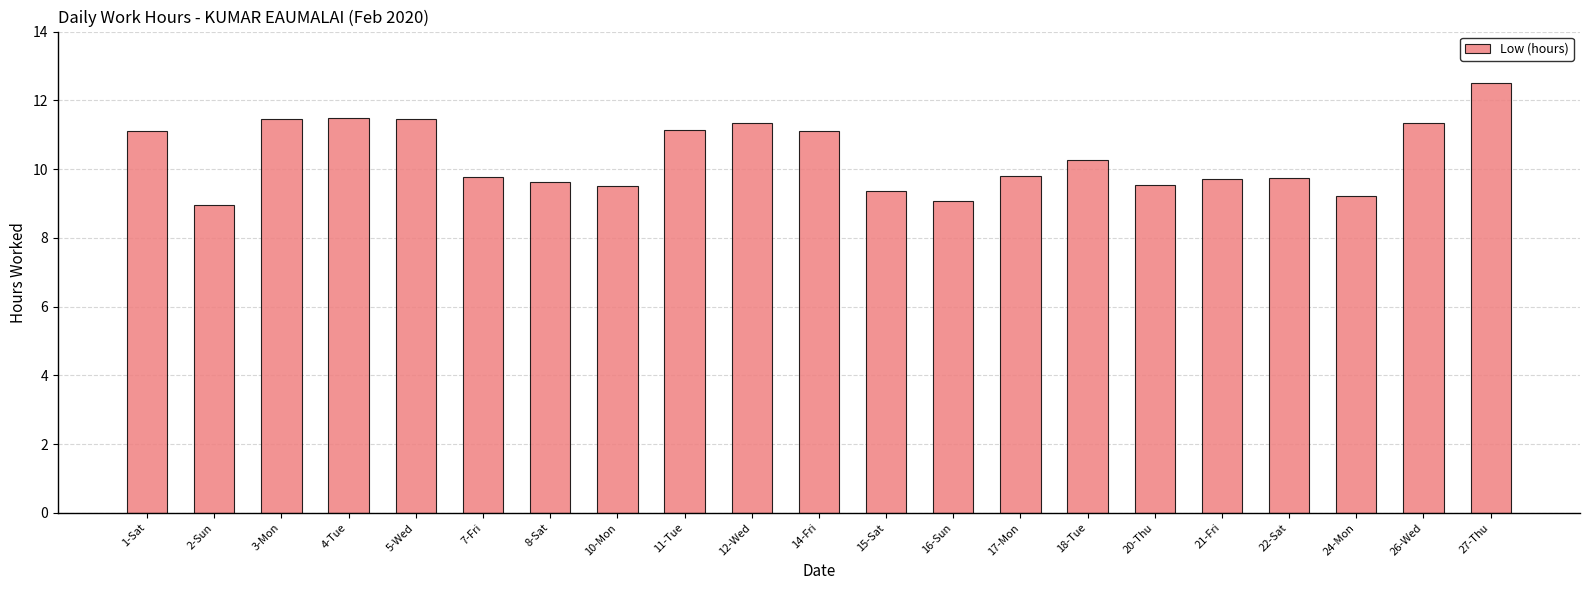

What is the maximum value shown in the chart?

12.5